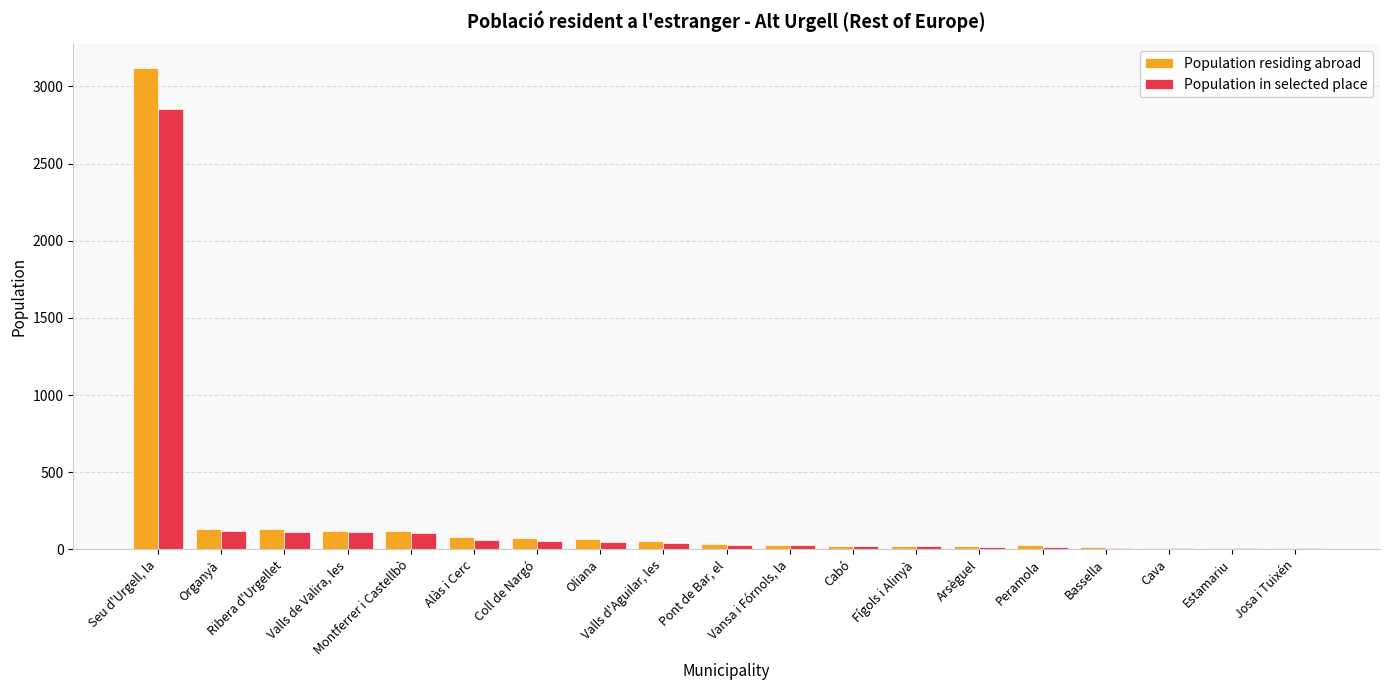

How many distinct data groups are displayed?

2